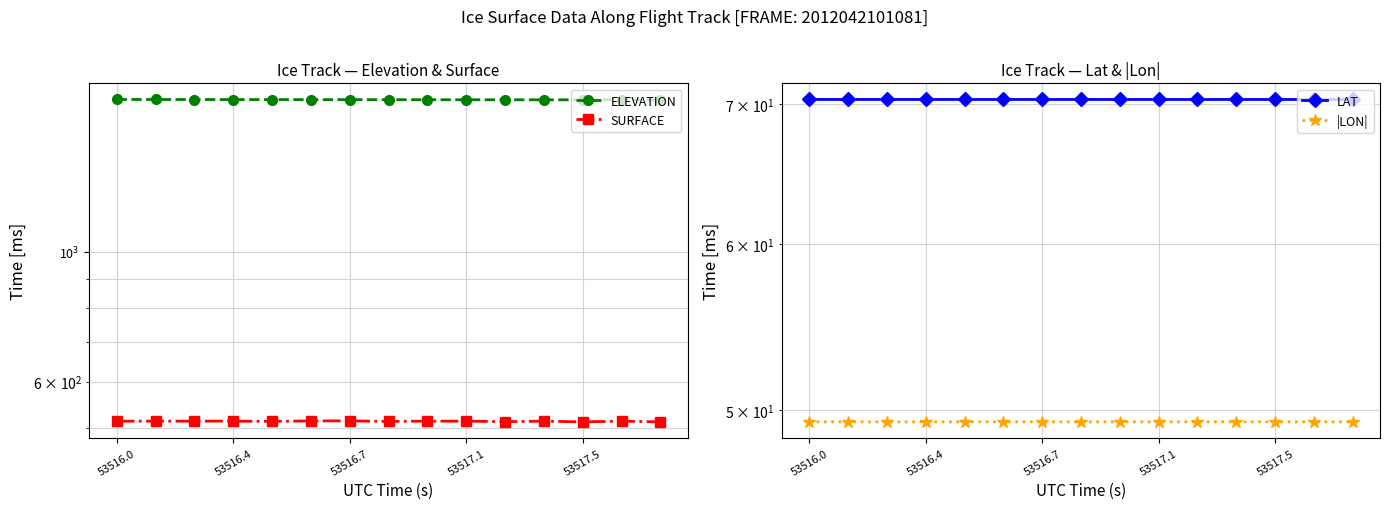

True or false: ELEVATION and |LON| intersect in this chart.

False